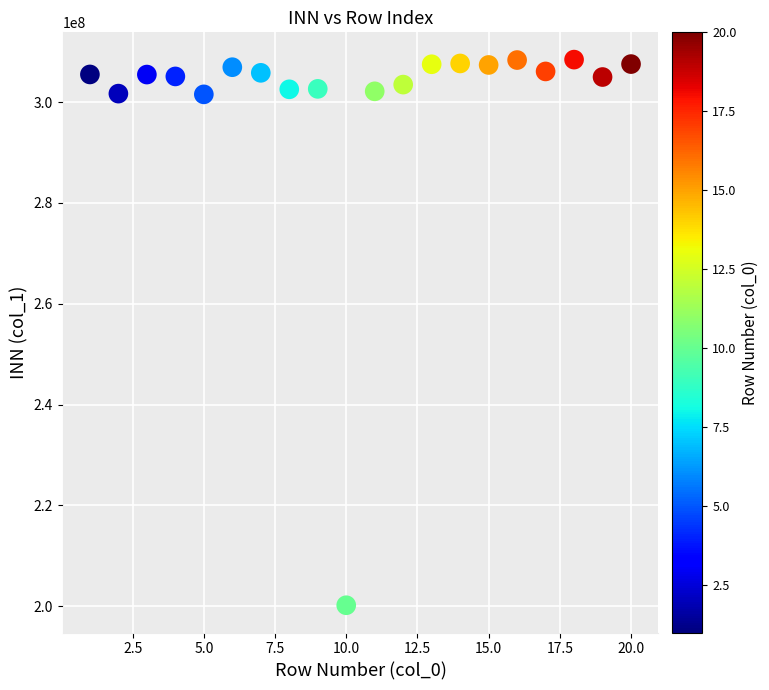

What is the range of Y values (max minus min)?

108275140